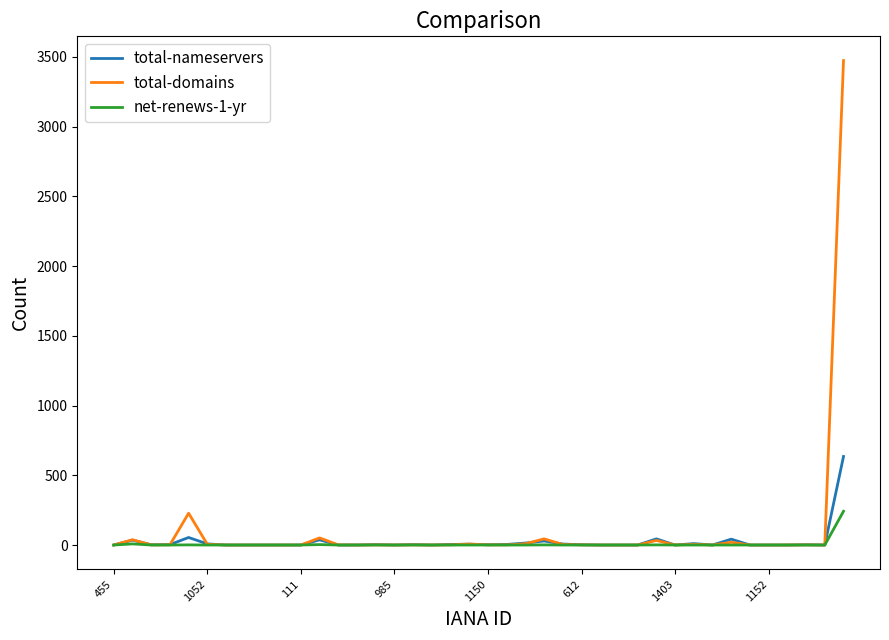

How many lines are shown in the chart?

3